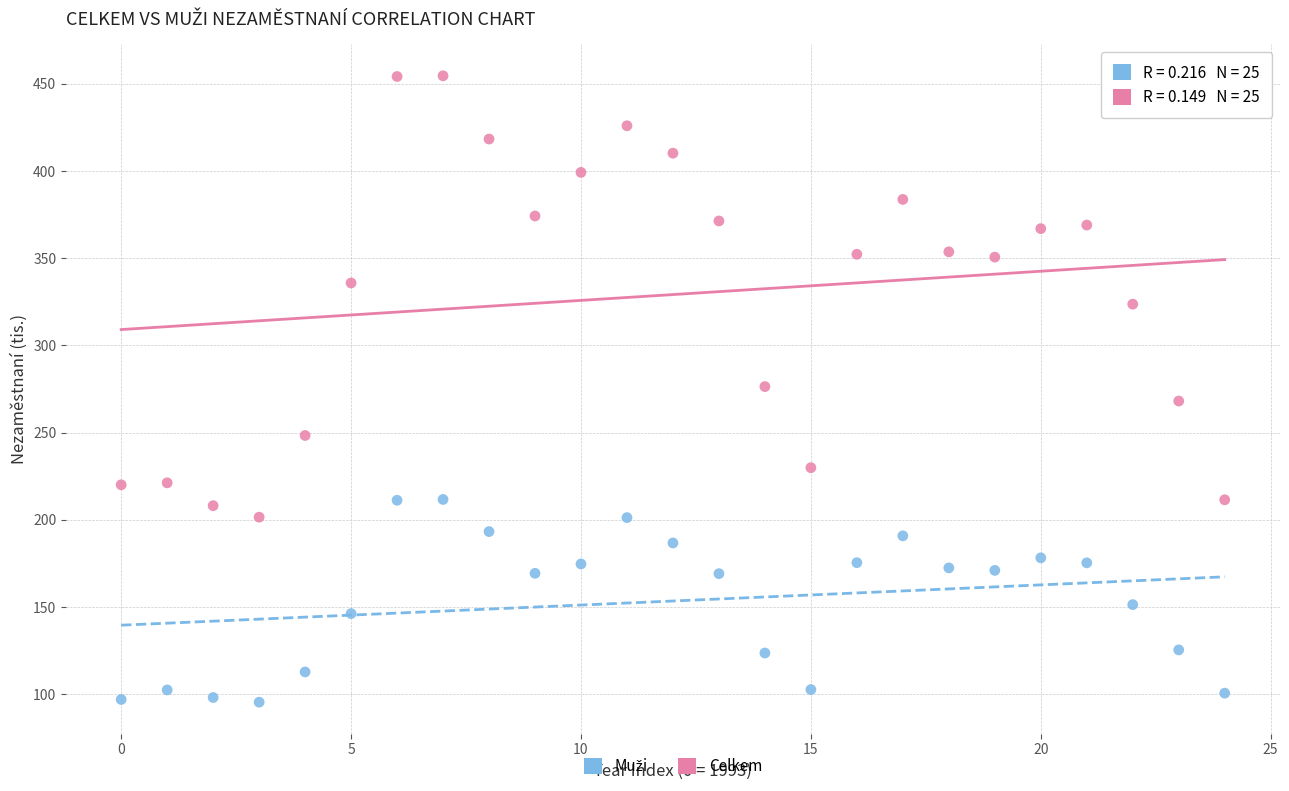

Which series has the largest Y range (max minus min)?

Celkem